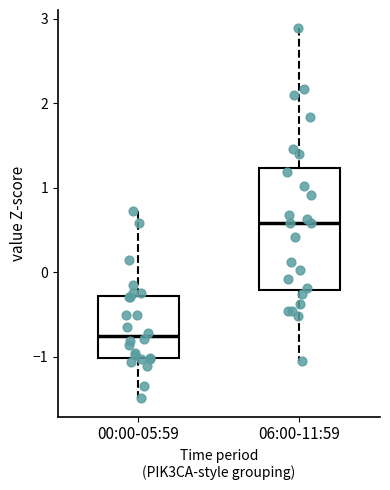

Where does the median line of the box for 06:00-11:59 sit on the y-axis? The values are not printed on the chart, so give them approximately, as read against the axis.

0.6